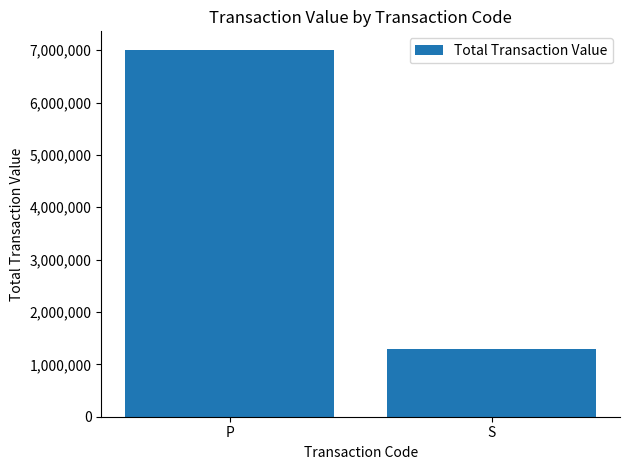

What is the difference between the maximum and minimum values?

5713706